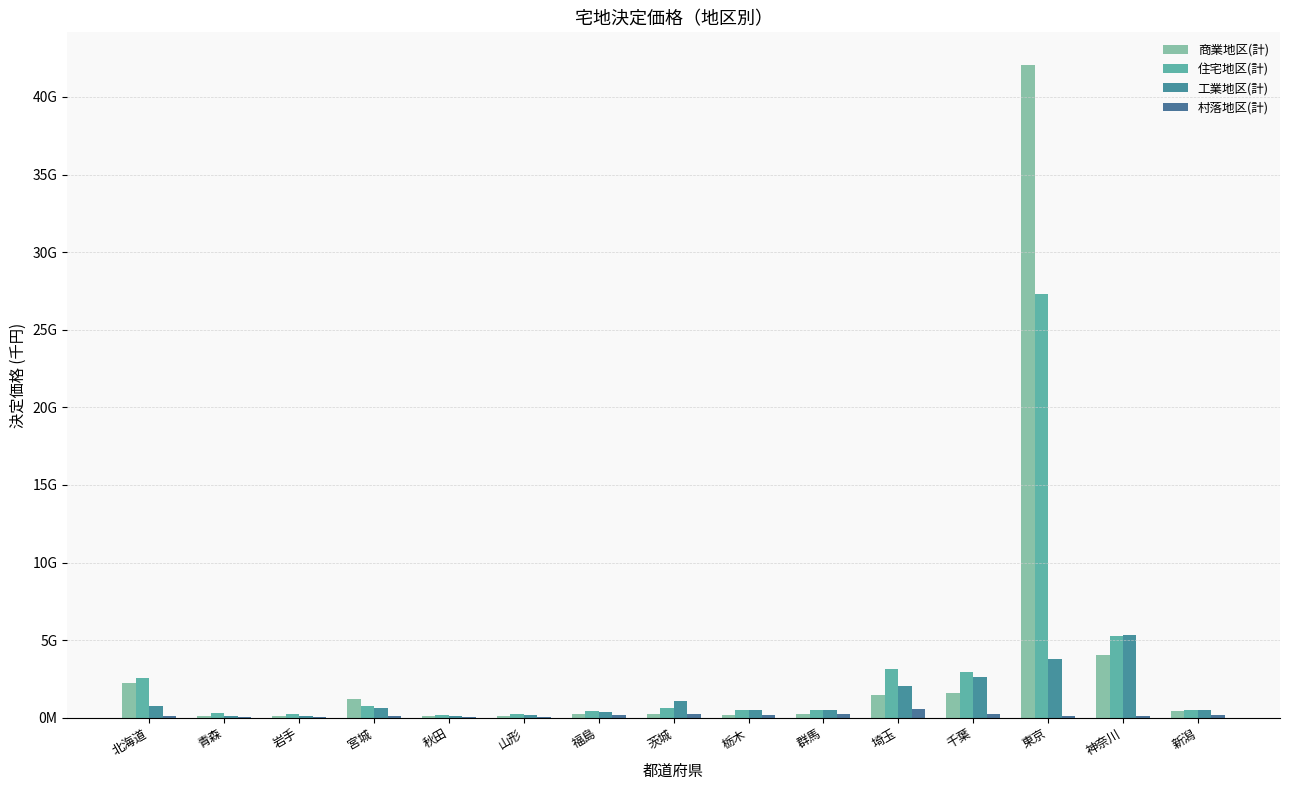

Between 北海道 and 岩手, which series saw the biggest shift?

住宅地区(計)